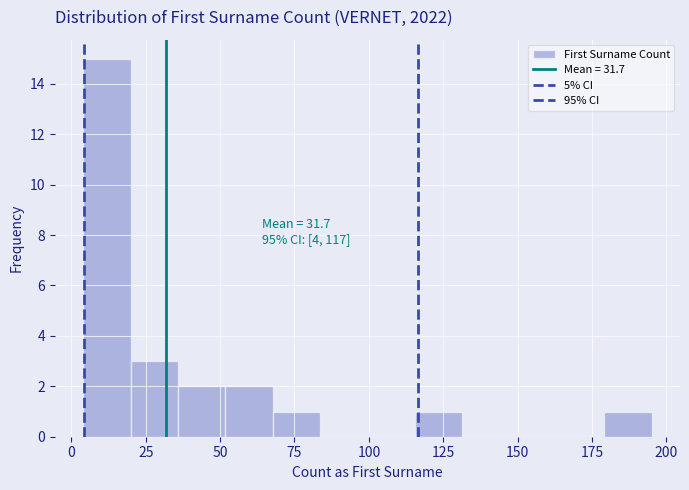

Around what value on the x-axis is the tallest bar? Give the approximate position of its centre, as read against the axis.

10